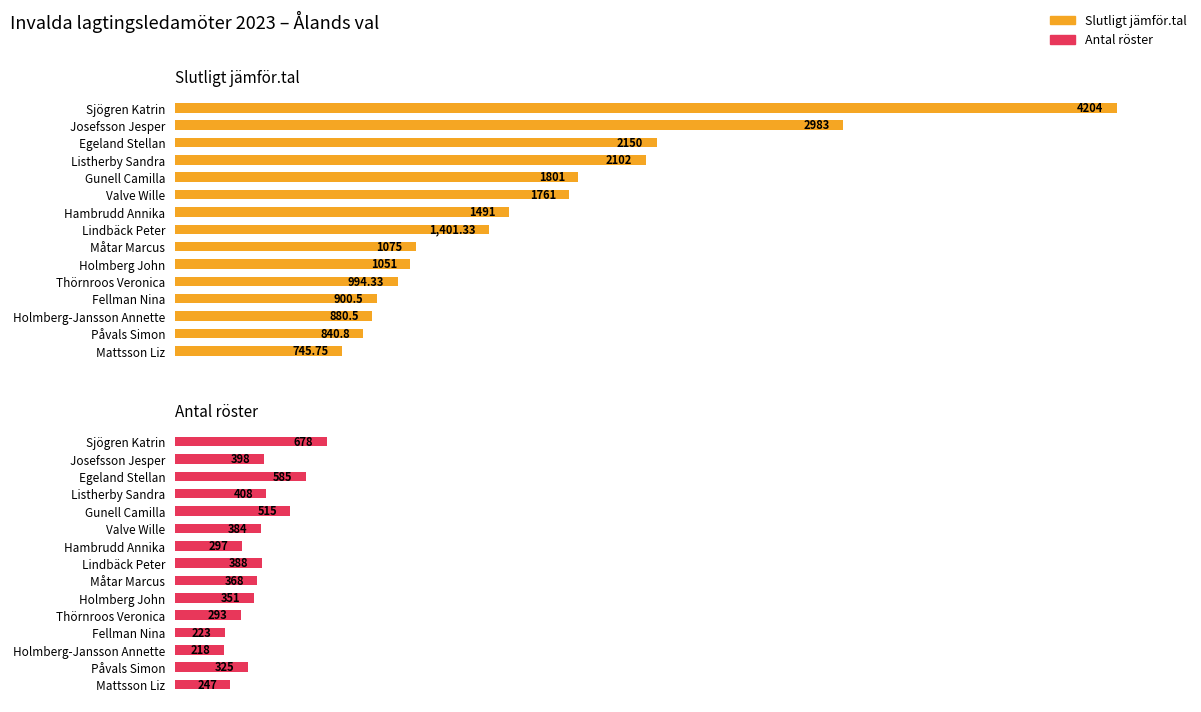

What is the total value across all series at Listherby Sandra?

2510.0